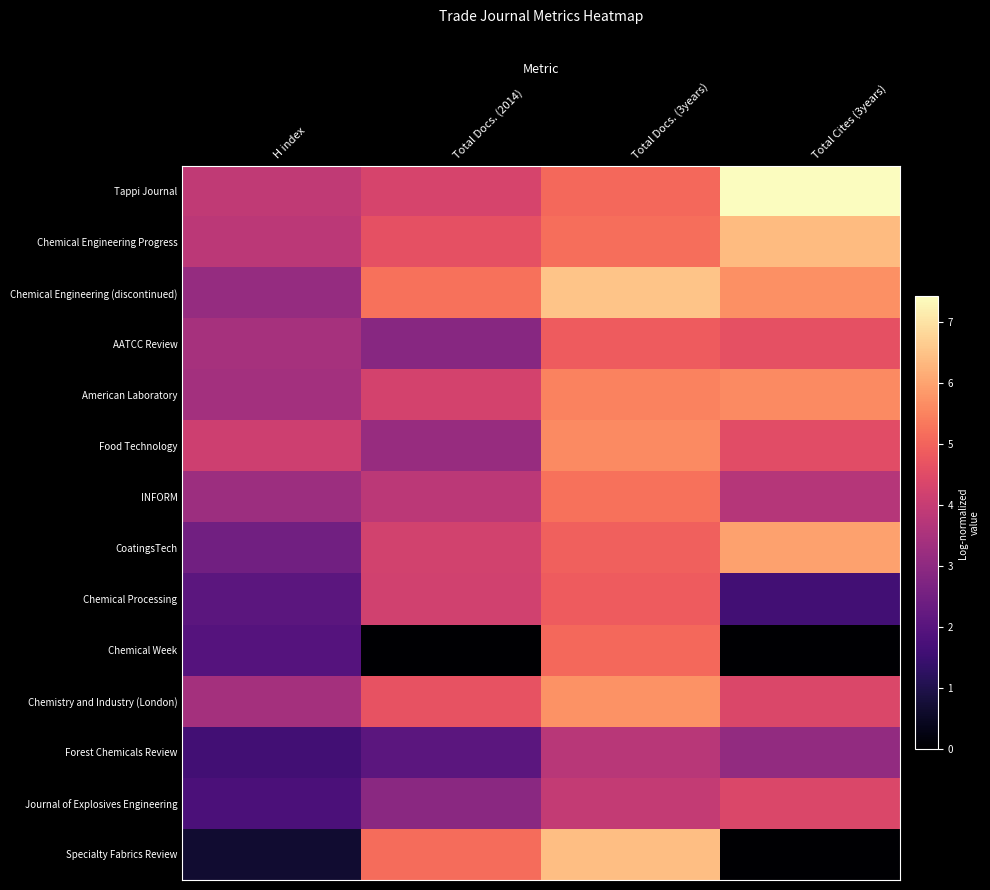

Which series has the largest total across all categories?

Tappi Journal